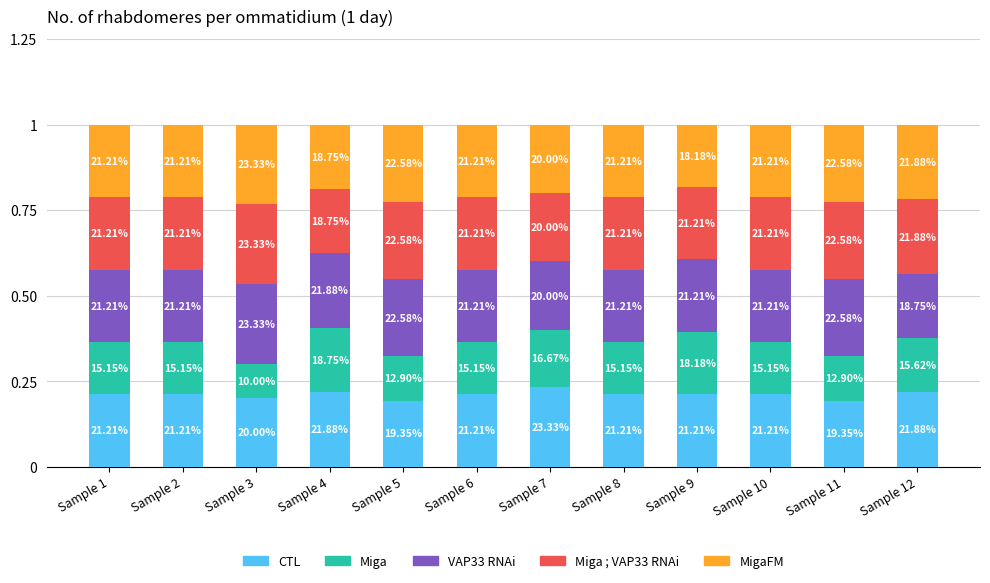

What is the sum of the CTL values at Sample 2 and Sample 5?

0.4